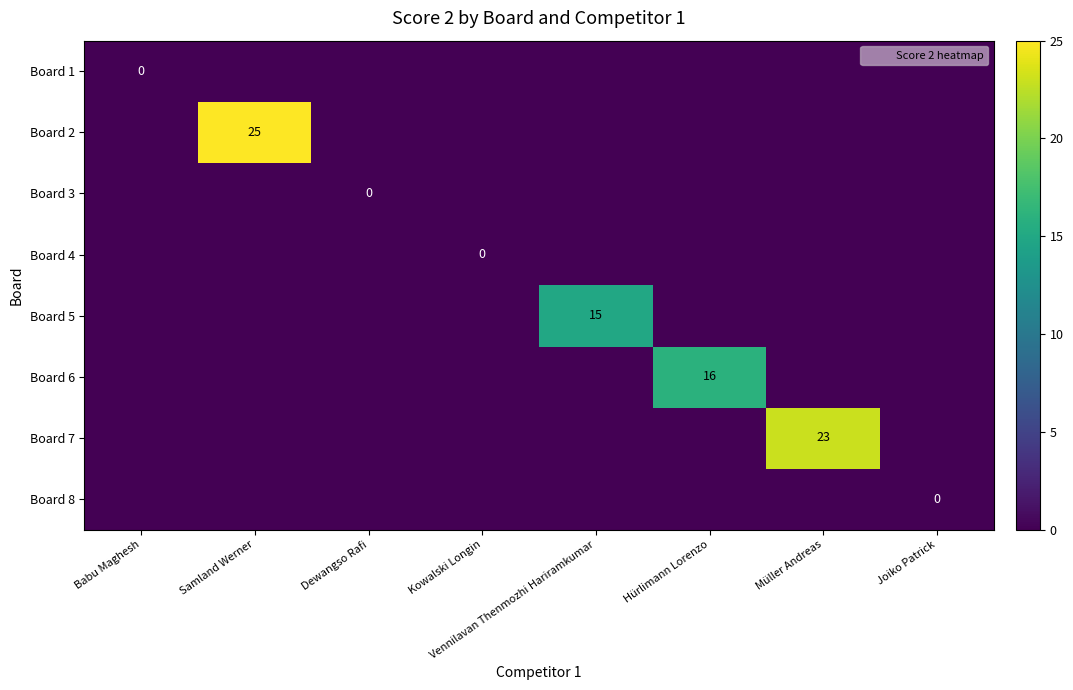

Rank the series at Vennilavan Thenmozhi Hariramkumar from highest to lowest value.

Board 5, Board 1, Board 2, Board 3, Board 4, Board 6, Board 7, Board 8